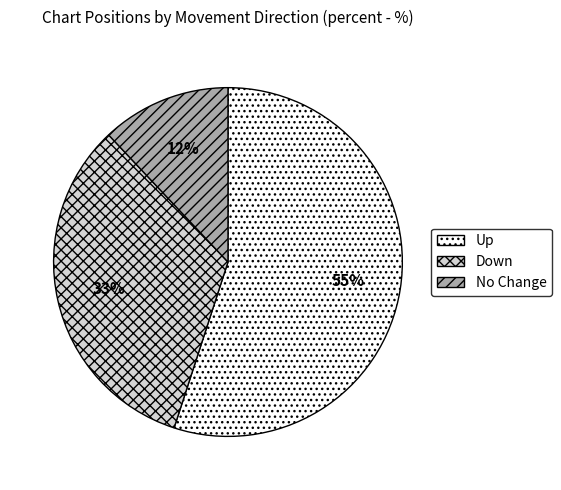

Combined, do Up and Down account for over 50%?

Yes